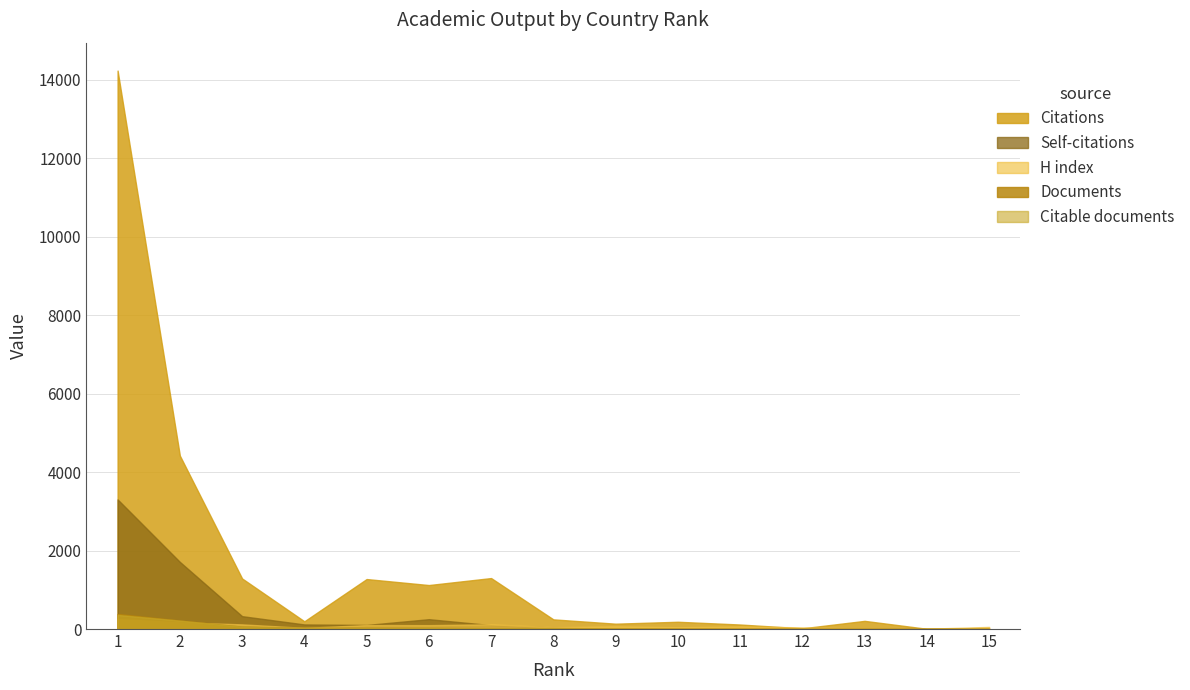

What is the average value of the Citations series?

1652